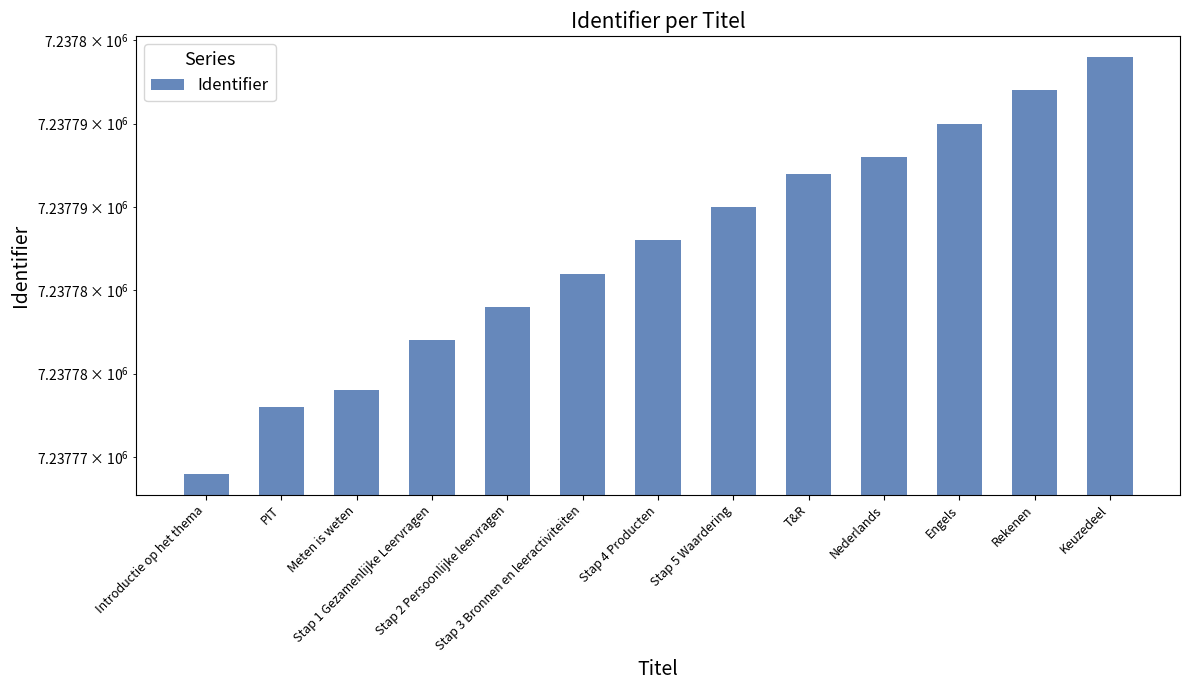

Are the bars horizontal?

No